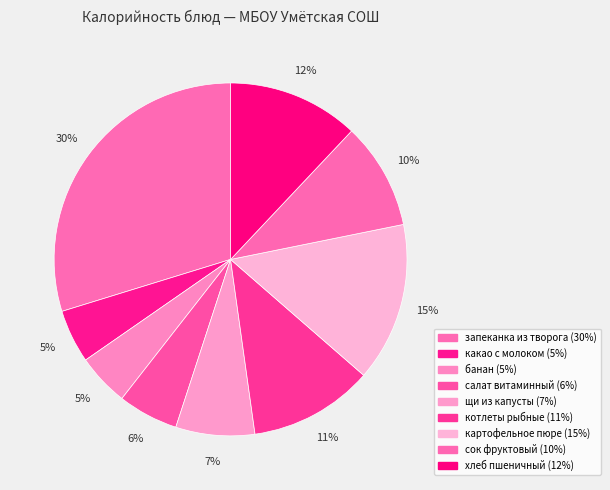

What is the total percentage of картофельное пюре and котлеты рыбные?

26.0%